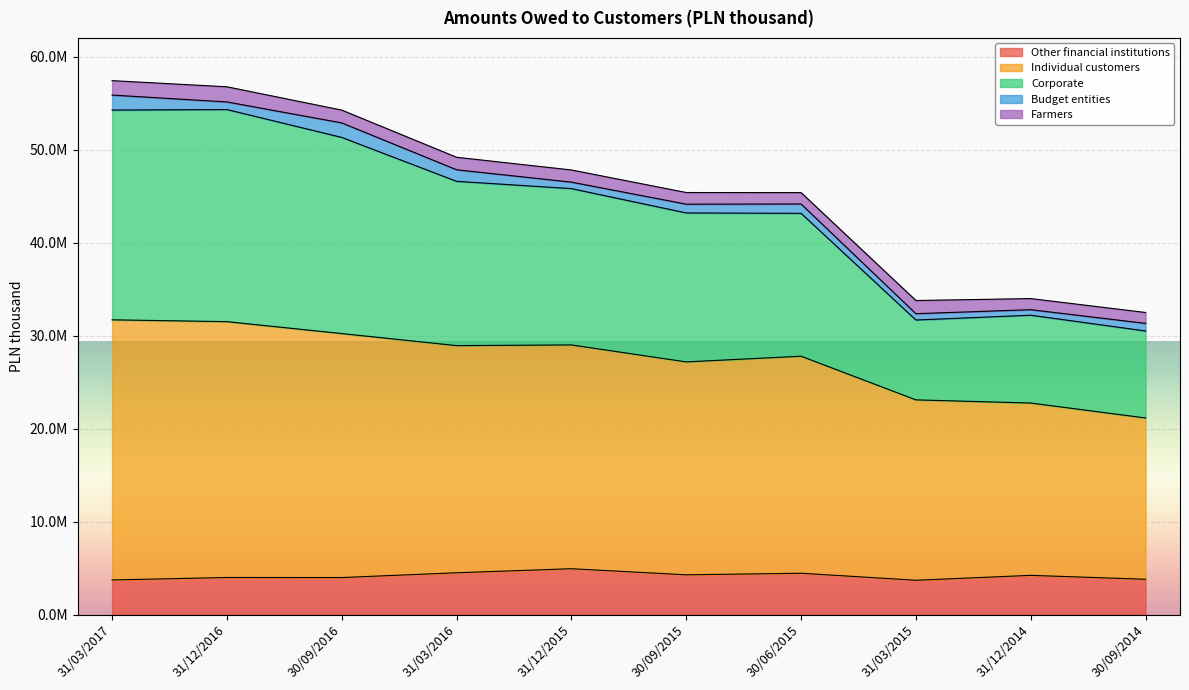

True or false: Corporate and Individual customers cross at least once.

False